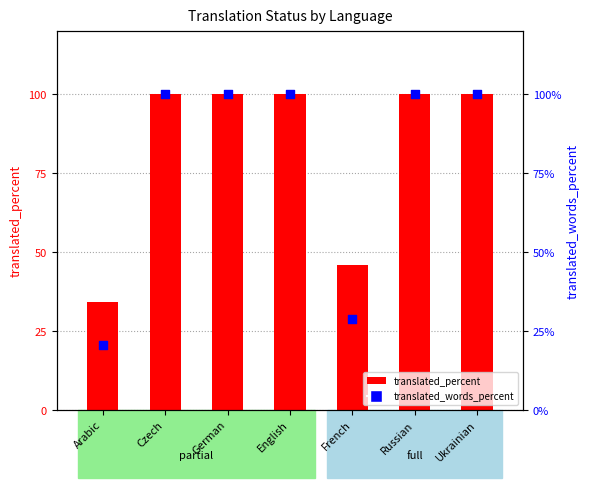

What is the total value across all series at German?

200.0